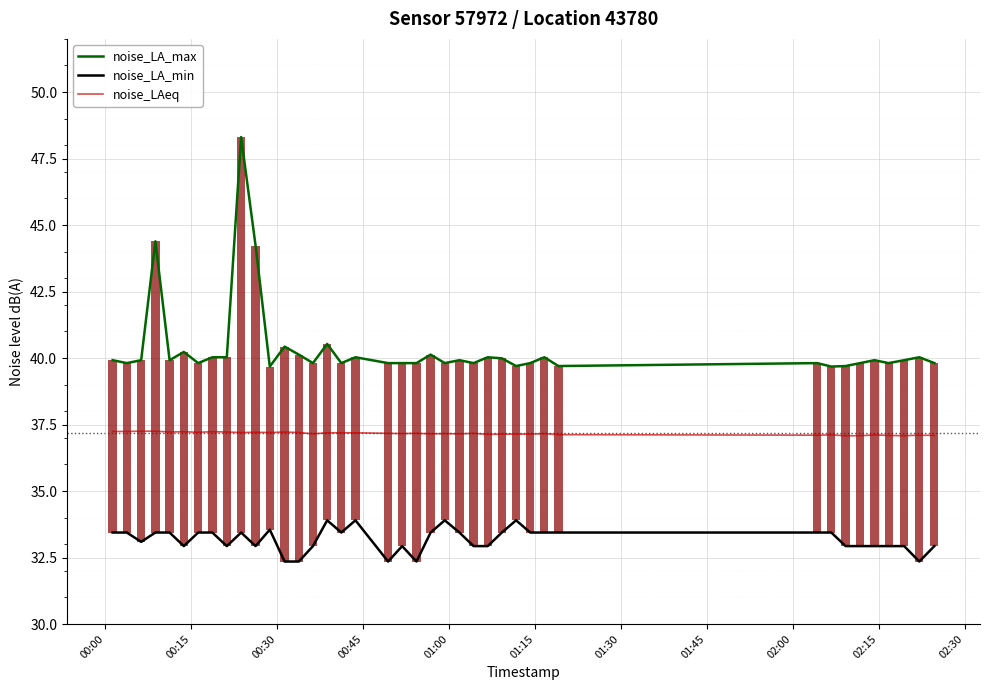

Which series has the largest total across all categories?

noise_LA_max